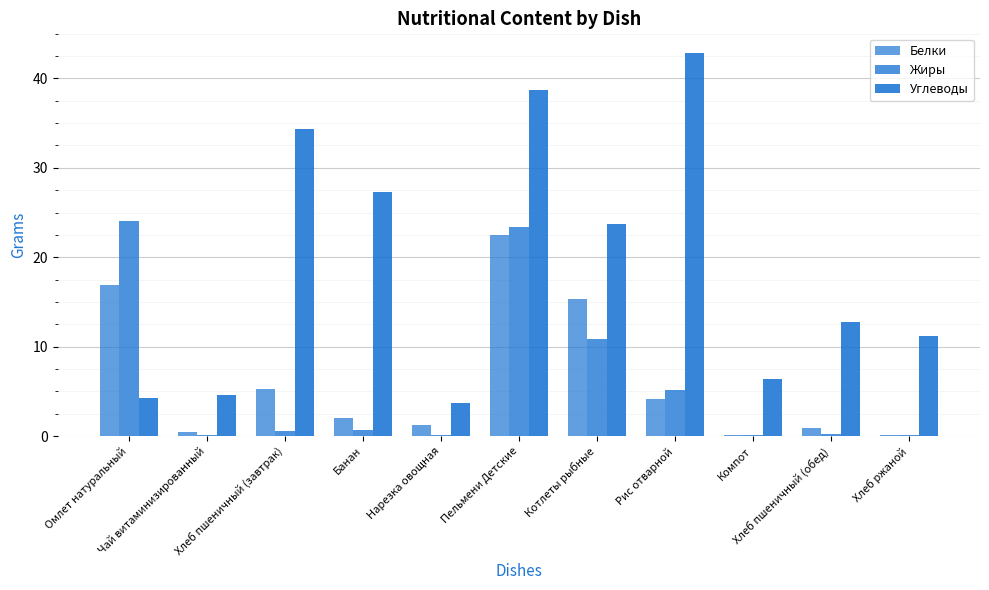

The Жиры series shows 1.0 at Хлеб пшеничный (завтрак). True or false?

False